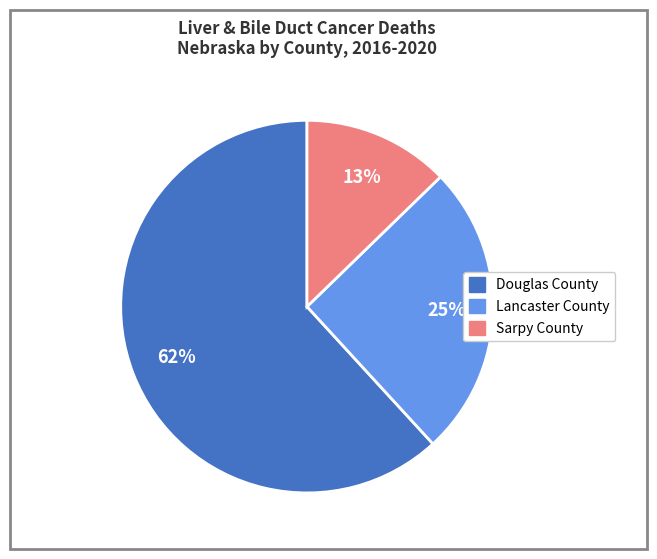

Combined, do Sarpy County and Lancaster County account for over 50%?

No